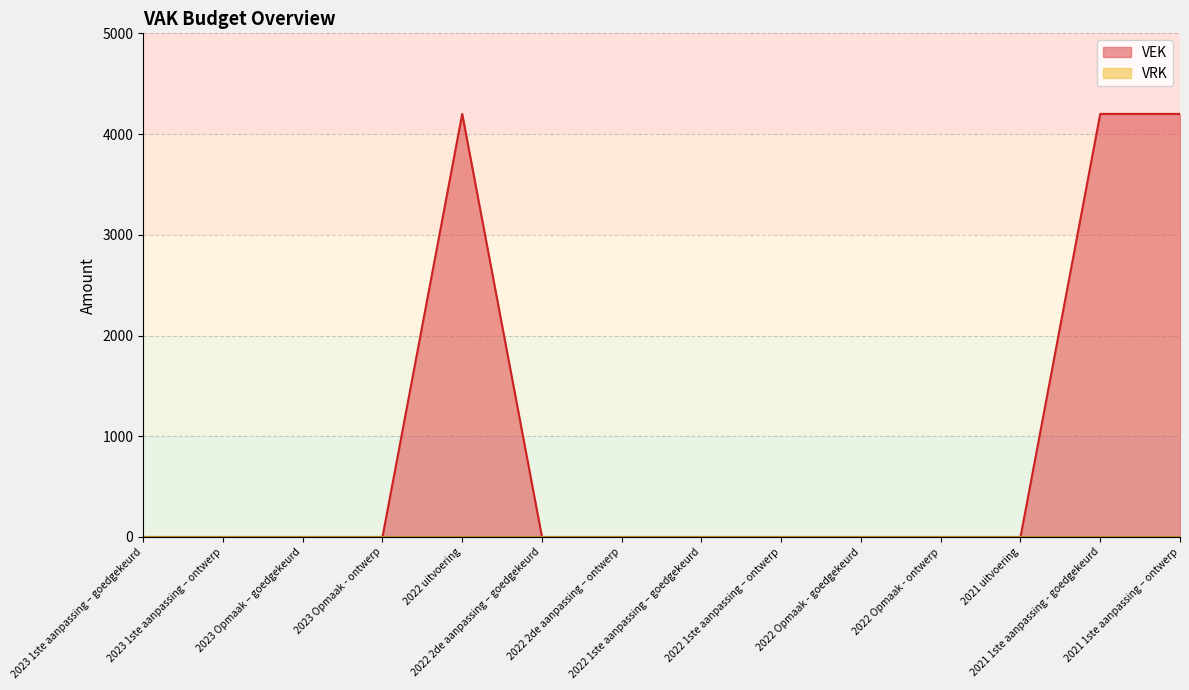

What is the change in value from 2022 2de aanpassing – ontwerp to 2021 1ste aanpassing – ontwerp?

+4200